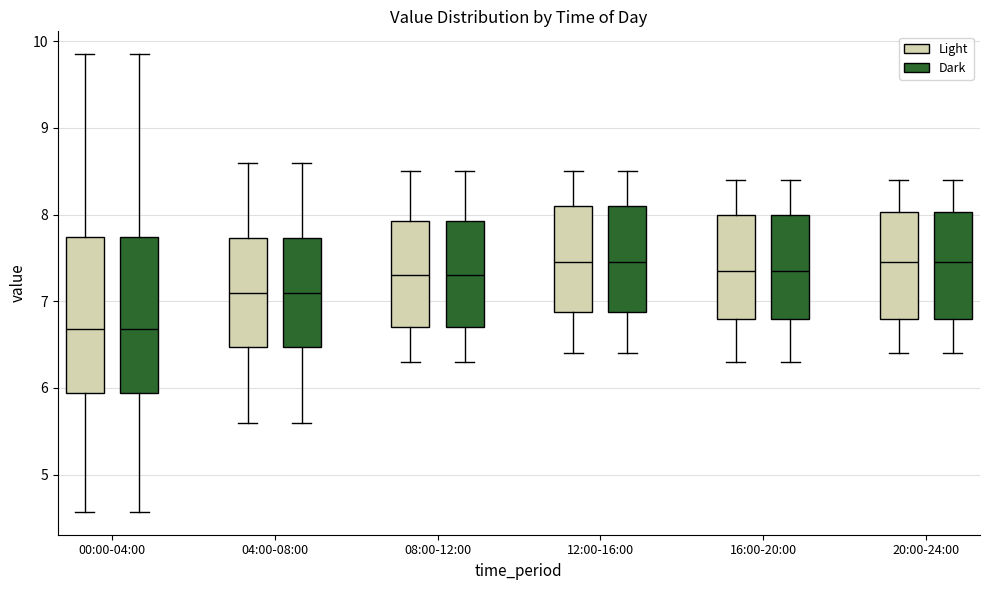

Reading left to right, transcribe this box plot: for each box, give where its median line is, the range the box spans, and where its two whiskers end, as read against the y-axis. The values are not printed on the chart, so give them approximately, as read against the axis.

00:00-04:00 (Light): median 6.7, box 5.9 to 7.7, whiskers 4.6 to 9.9
00:00-04:00 (Dark): median 6.7, box 5.9 to 7.7, whiskers 4.6 to 9.9
04:00-08:00 (Light): median 7.1, box 6.5 to 7.7, whiskers 5.6 to 8.6
04:00-08:00 (Dark): median 7.1, box 6.5 to 7.7, whiskers 5.6 to 8.6
08:00-12:00 (Light): median 7.3, box 6.7 to 7.9, whiskers 6.3 to 8.5
08:00-12:00 (Dark): median 7.3, box 6.7 to 7.9, whiskers 6.3 to 8.5
12:00-16:00 (Light): median 7.5, box 6.9 to 8.1, whiskers 6.4 to 8.5
12:00-16:00 (Dark): median 7.5, box 6.9 to 8.1, whiskers 6.4 to 8.5
16:00-20:00 (Light): median 7.4, box 6.8 to 8.0, whiskers 6.3 to 8.4
16:00-20:00 (Dark): median 7.4, box 6.8 to 8.0, whiskers 6.3 to 8.4
20:00-24:00 (Light): median 7.5, box 6.8 to 8.0, whiskers 6.4 to 8.4
20:00-24:00 (Dark): median 7.5, box 6.8 to 8.0, whiskers 6.4 to 8.4